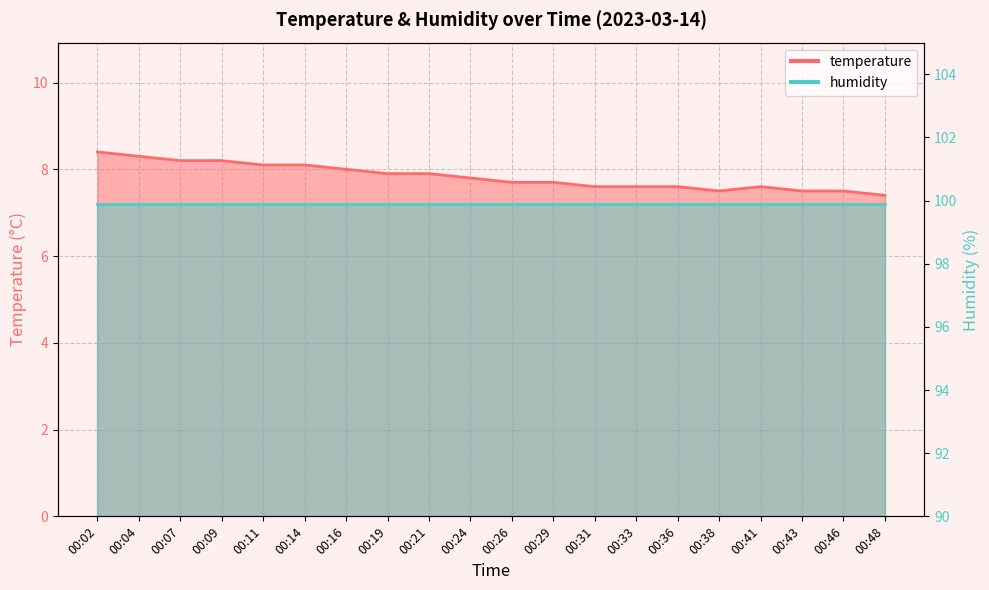

Which label corresponds to the smallest value in the chart?

00:48